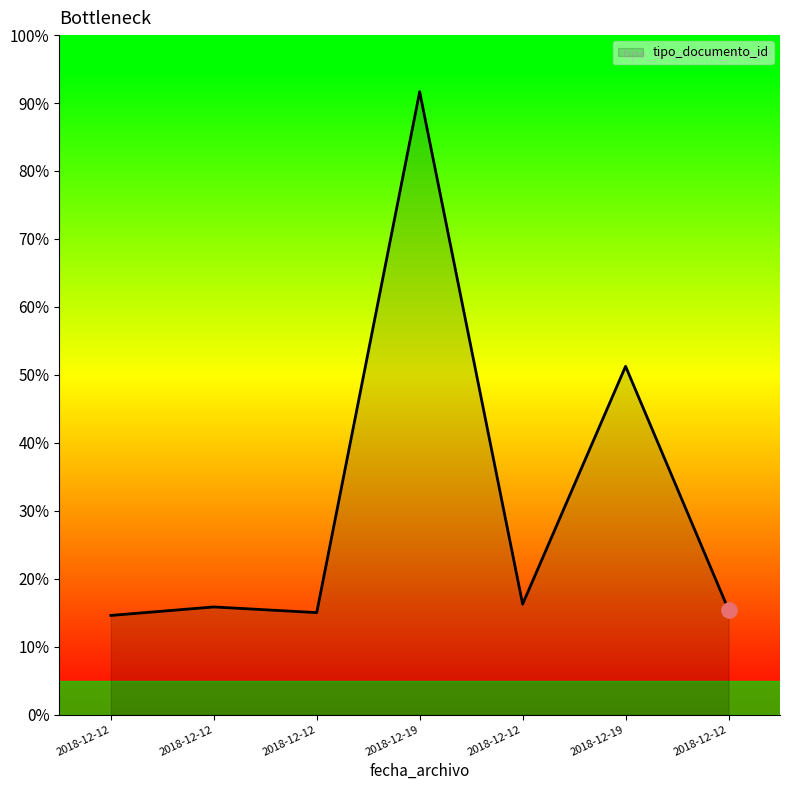

Does the chart have visible grid lines?

No